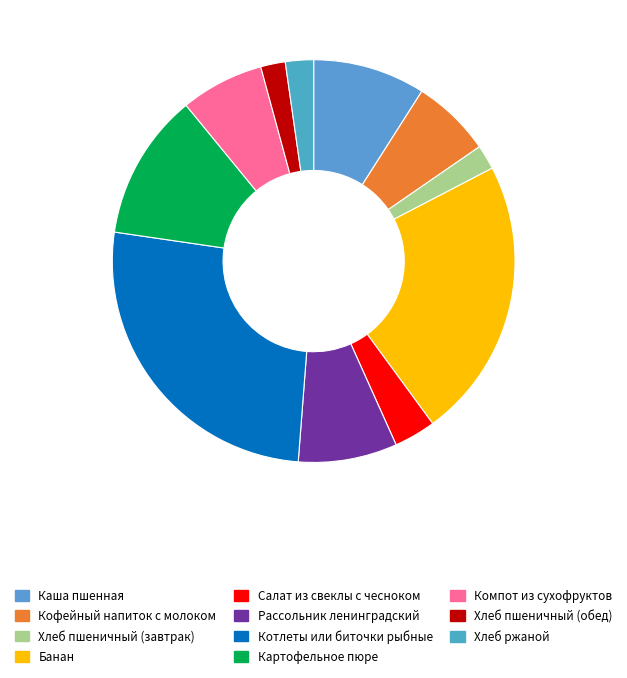

Is there any slice that represents more than half of the pie?

No